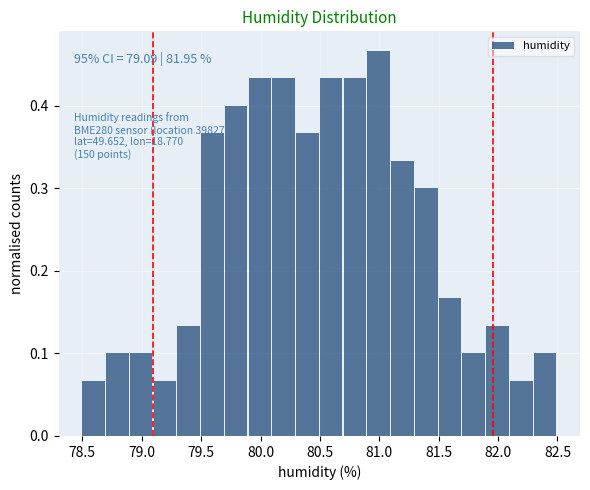

Over which range of the x-axis is the bar tallest?

80.9 to 81.1